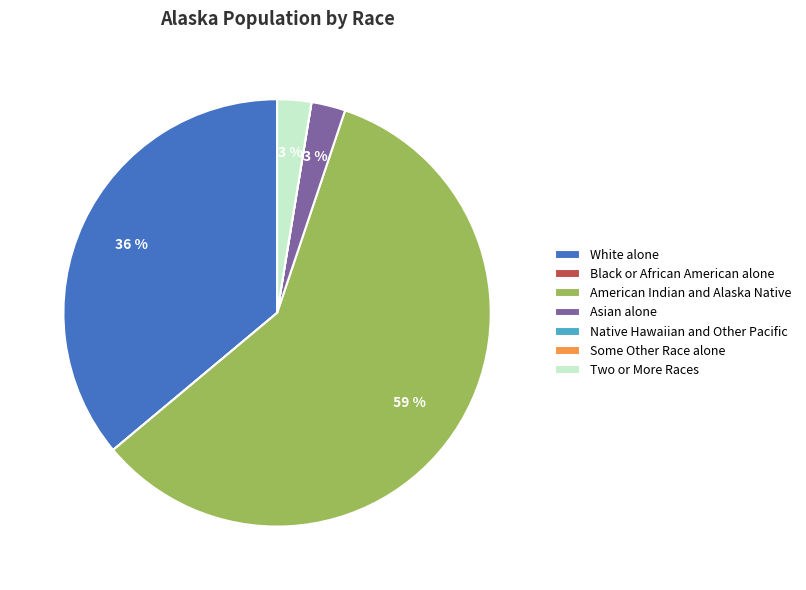

Is the sum of American Indian and Alaska Native and White alone greater than half?

Yes